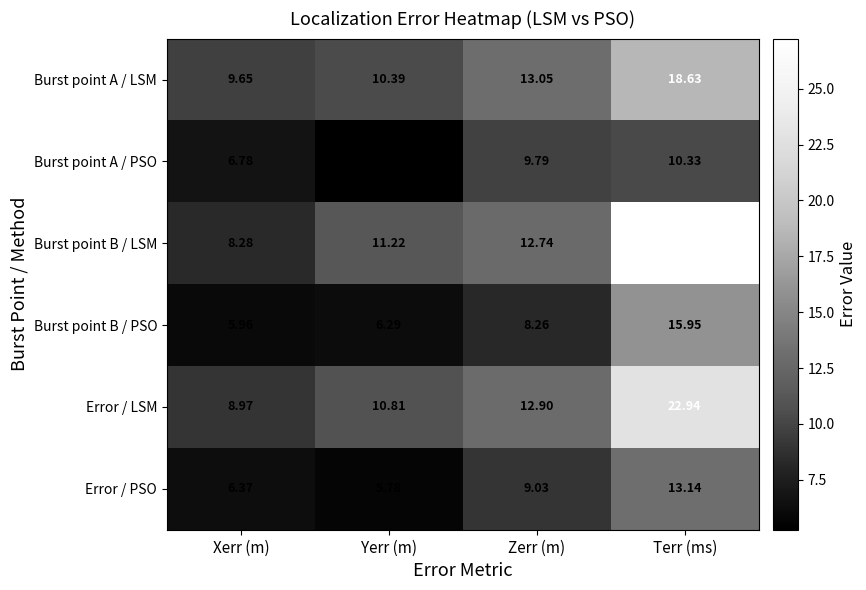

Which series has the largest total across all categories?

Burst point B / LSM